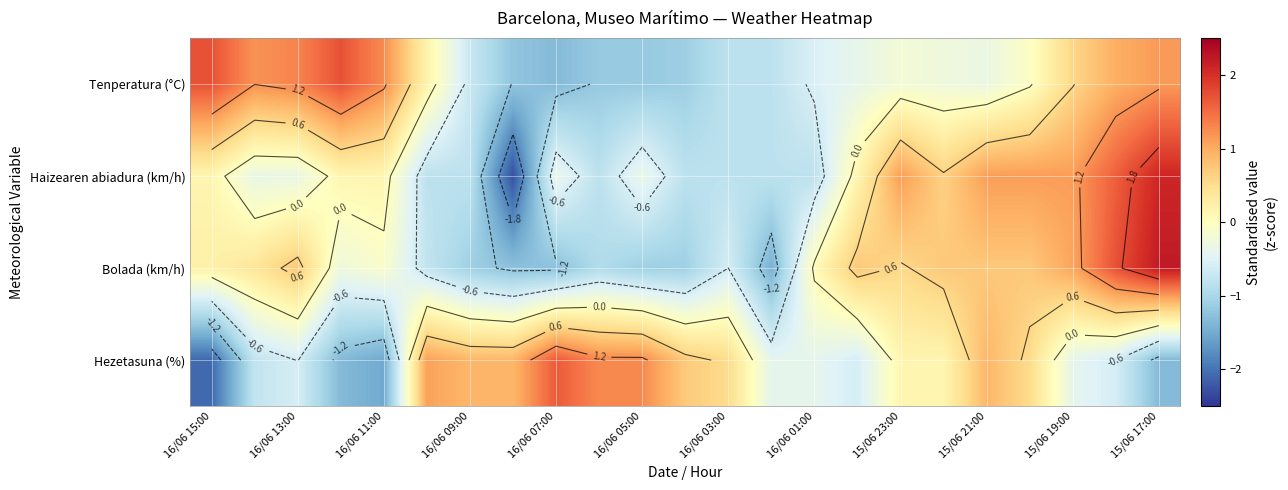

What is the total value across all series at 15/06 17:00?

4.1